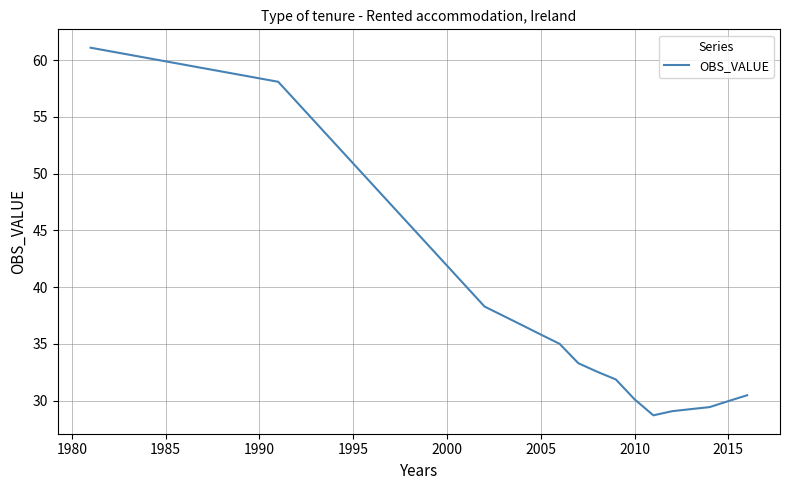

What is the difference between the maximum and minimum values?

32.4